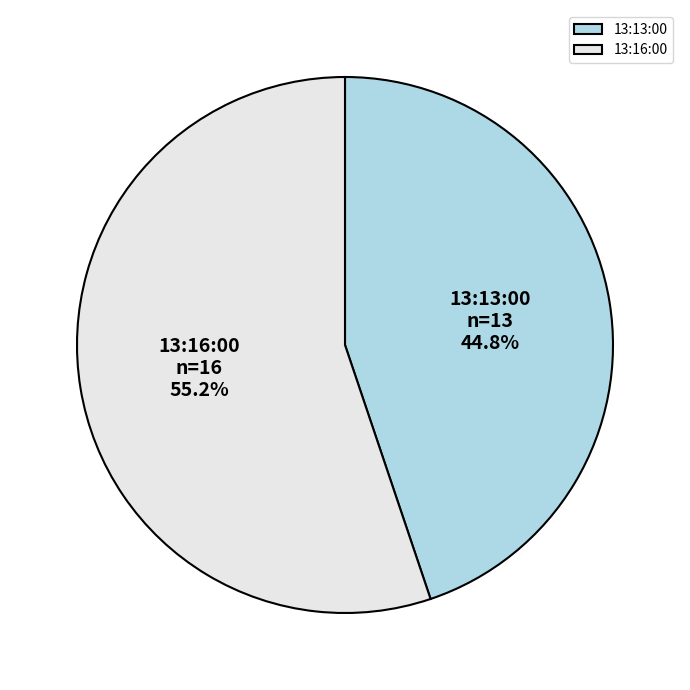

Is it true that 13:16:00 is 55% of the pie?

True